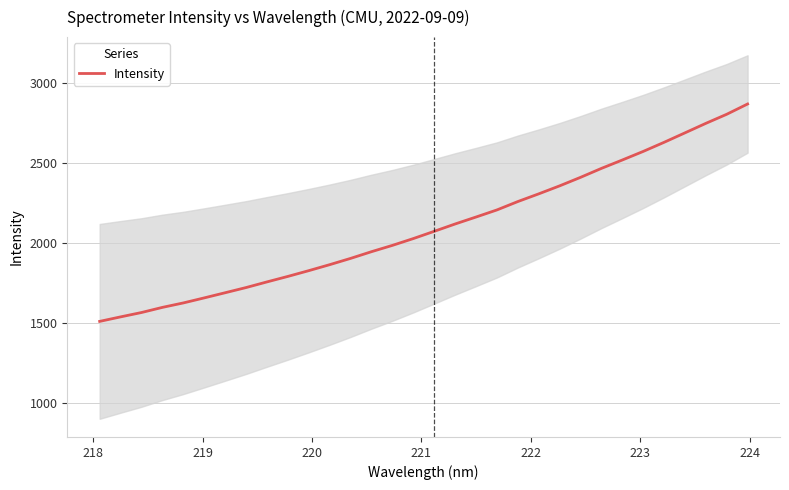

Reading left to right, list all the values displayed in this chart.

1509.6	1537.8	1565.1	1597.3	1625.1	1656.7	1689.0	1721.4	1756.8	1791.2	1827.3	1864.7	1904.0	1946.1	1985.5	2028.1	2073.5	2119.4	2162.9	2207.3	2259.8	2308.0	2358.0	2411.2	2467.3	2519.8	2573.4	2630.4	2689.7	2749.1	2806.0	2870.3